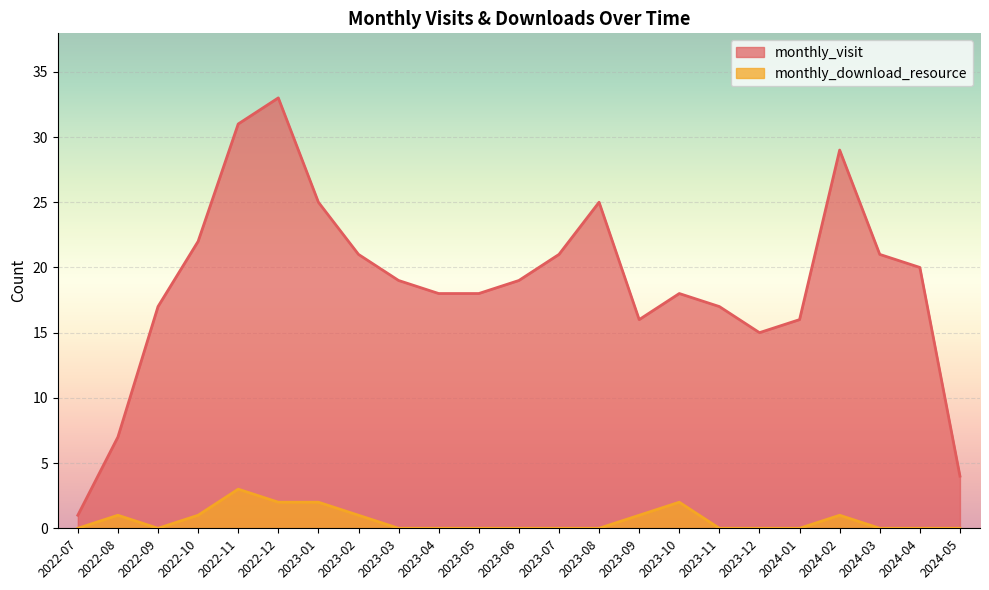

List the labels in order of monthly_download_resource value, largest first.

2022-11, 2022-12, 2023-01, 2023-10, 2022-08, 2022-10, 2023-02, 2023-09, 2024-02, 2022-07, 2022-09, 2023-03, 2023-04, 2023-05, 2023-06, 2023-07, 2023-08, 2023-11, 2023-12, 2024-01, 2024-03, 2024-04, 2024-05